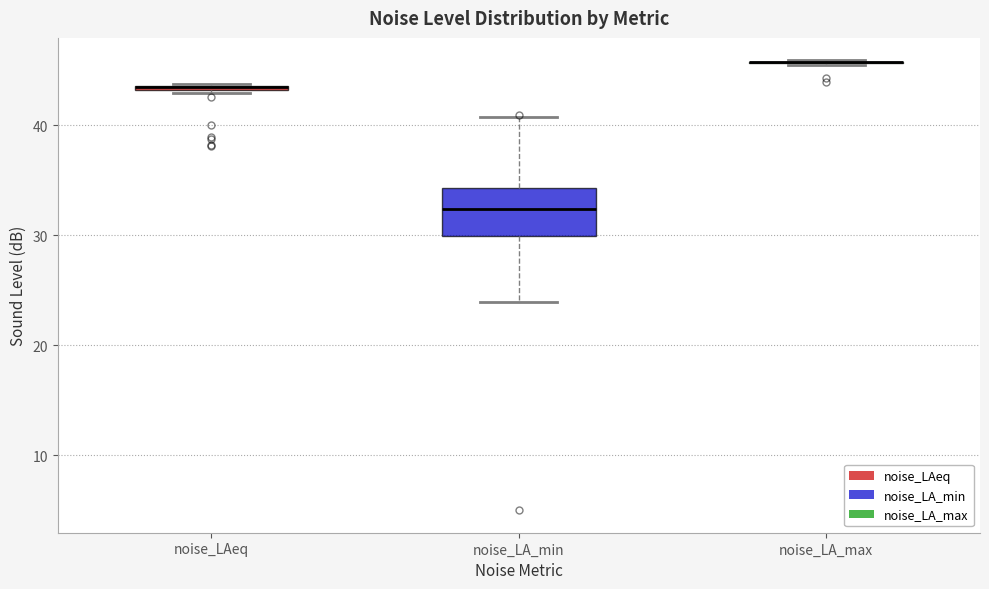

Where is the upper edge of the box for noise_LA_min on the y-axis? The values are not printed on the chart, so give them approximately, as read against the axis.

34